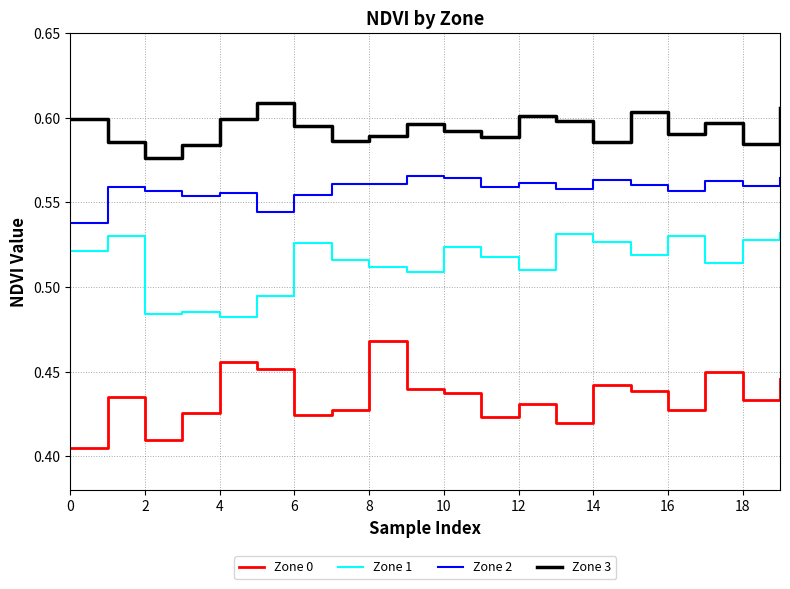

Rank the series by their maximum value, from highest to lowest.

Zone 3, Zone 2, Zone 1, Zone 0